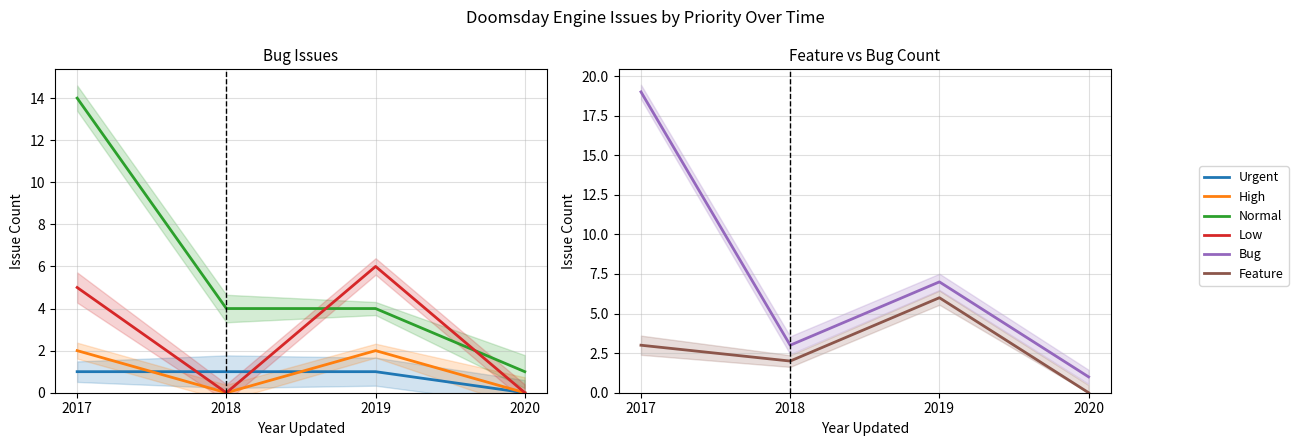

Is the value of Urgent at 2020 greater than the value of Bug at 2018?

No